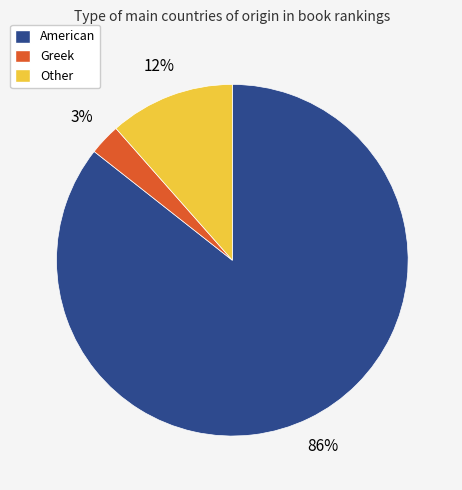

Is American the majority of the pie?

Yes